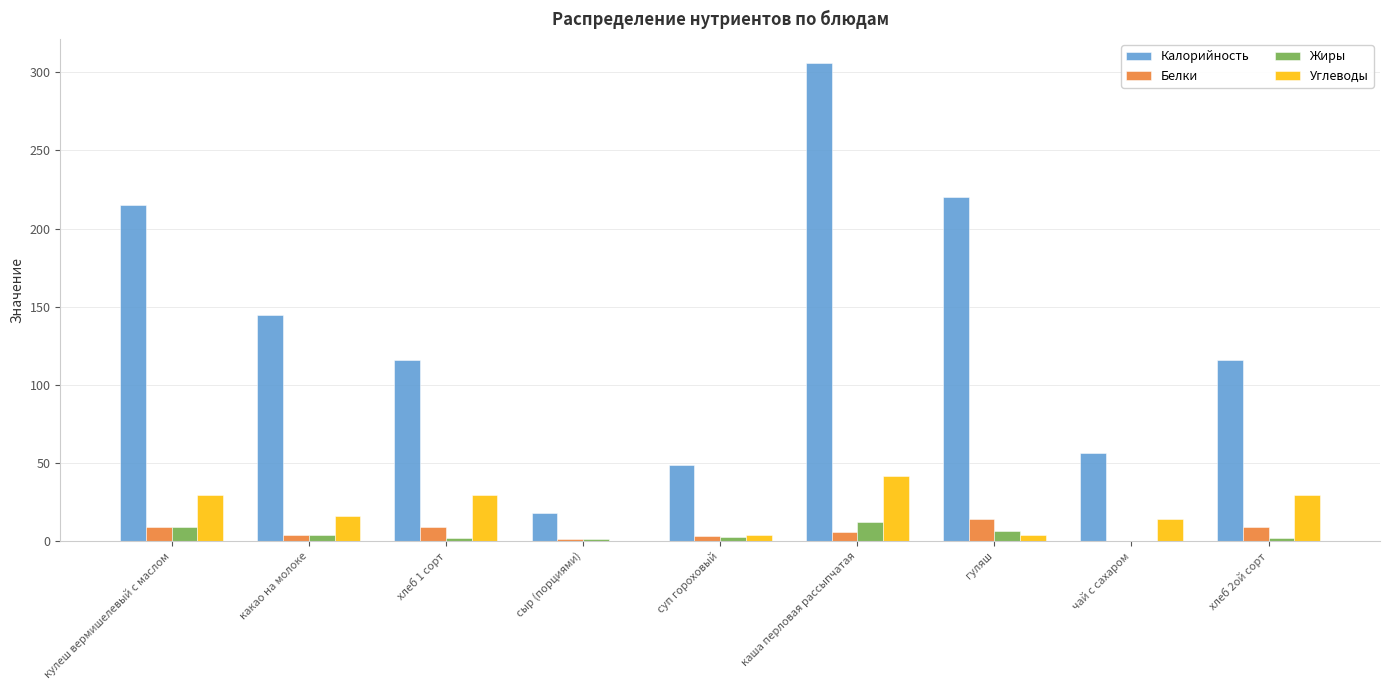

How many values in Жиры are above zero?

8